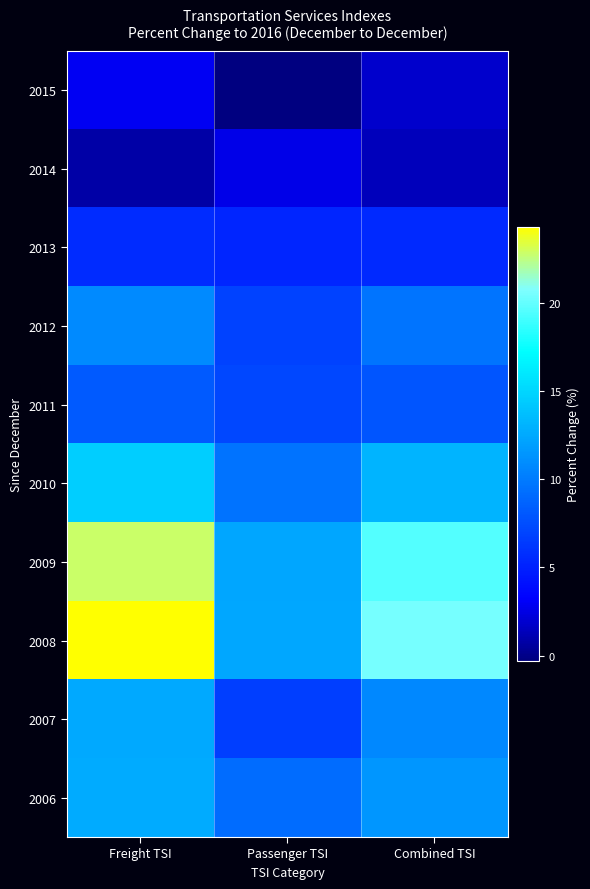

Reading left to right, list all the values displayed in this chart.

2015: Freight TSI=2.9	Passenger TSI=-0.3	Combined TSI=1.9
2014: Freight TSI=0.8	Passenger TSI=2.6	Combined TSI=1.4
2013: Freight TSI=5.6	Passenger TSI=5.3	Combined TSI=5.5
2012: Freight TSI=10.8	Passenger TSI=6.9	Combined TSI=9.7
2011: Freight TSI=8.2	Passenger TSI=7.2	Combined TSI=7.9
2010: Freight TSI=14.5	Passenger TSI=9.5	Combined TSI=13.1
2009: Freight TSI=22.9	Passenger TSI=12.3	Combined TSI=19.6
2008: Freight TSI=24.3	Passenger TSI=12.4	Combined TSI=20.5
2007: Freight TSI=12.5	Passenger TSI=6.6	Combined TSI=10.7
2006: Freight TSI=12.6	Passenger TSI=9.2	Combined TSI=11.4